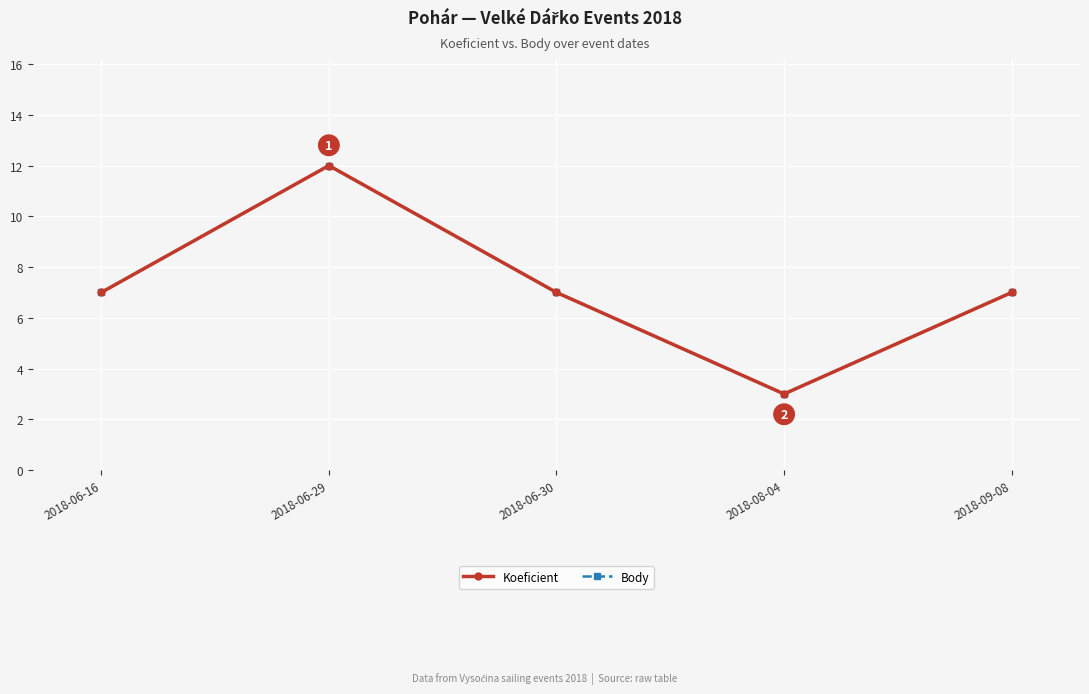

What is the label of the 5th point from the right?

2018-06-16